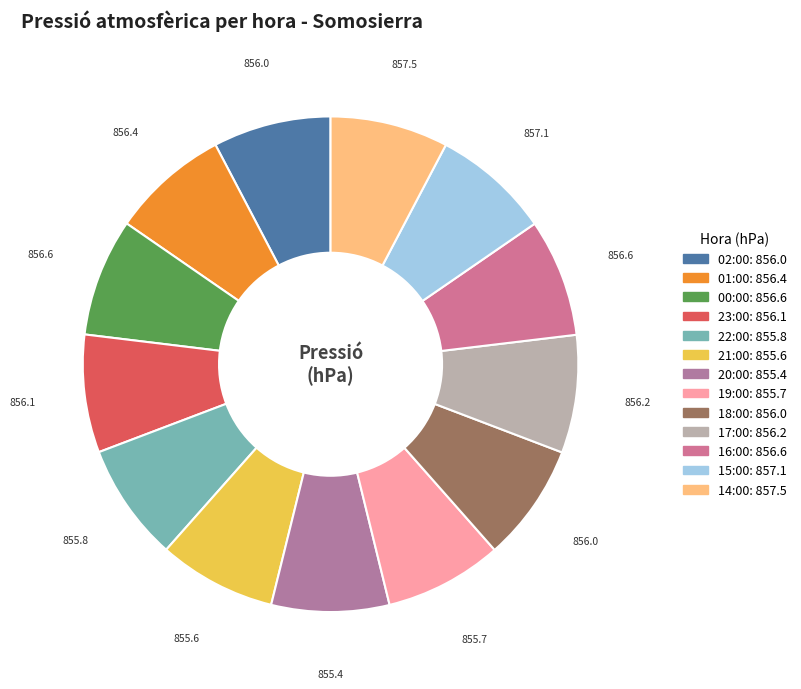

True or false: 17:00 accounts for 1% of the total.

False